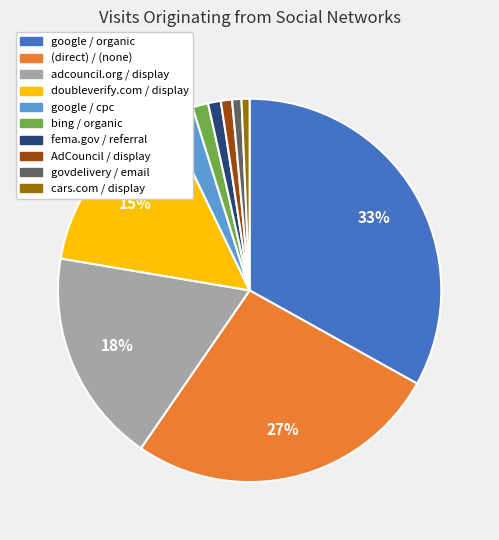

Which has a higher value, doubleverify.com / display or (direct) / (none)?

(direct) / (none)